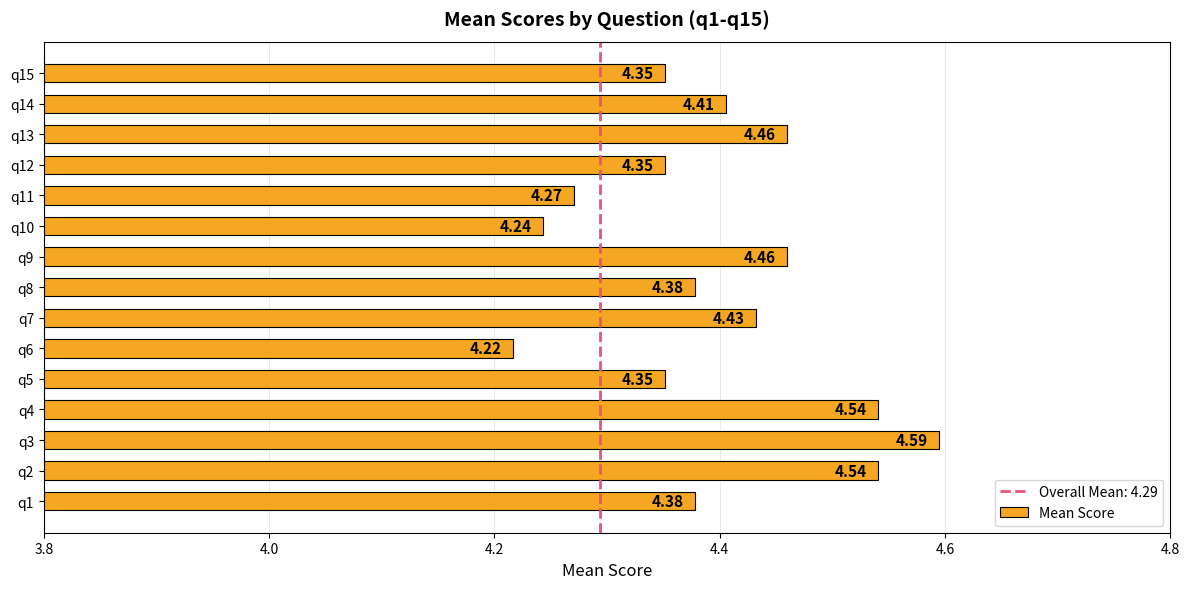

How many data points does each series have?

15